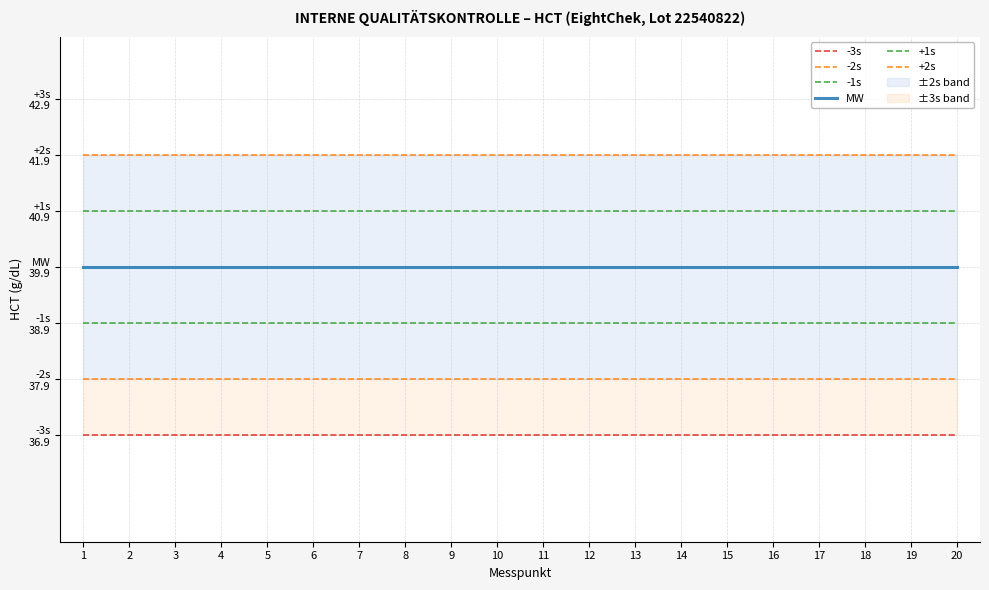

What is the sum of the -3s values at 11 and 10?

73.8